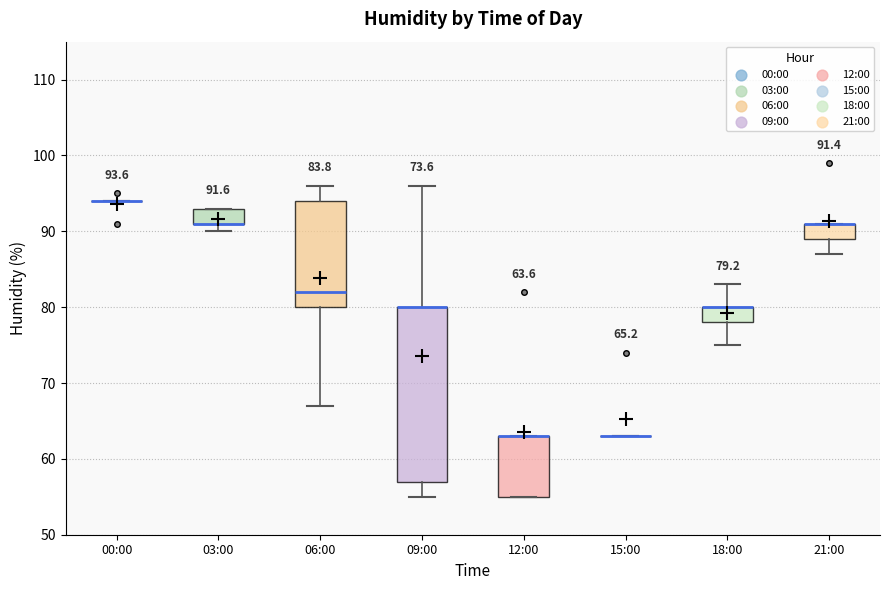

Which box is the tallest, from its lower edge to its upper edge?

09:00